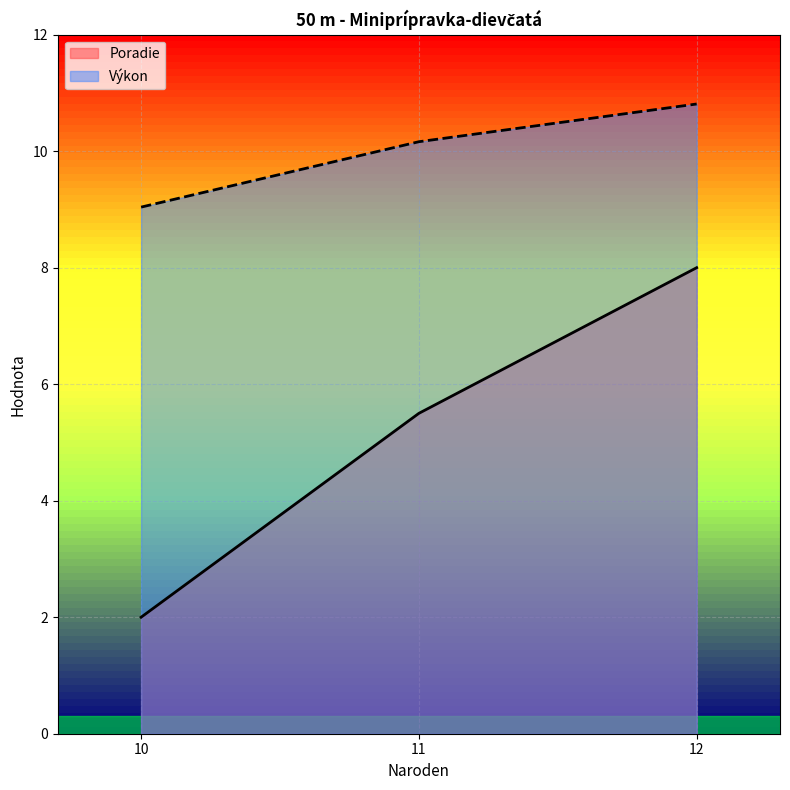

How many values in the Poradie series are below 5?

1